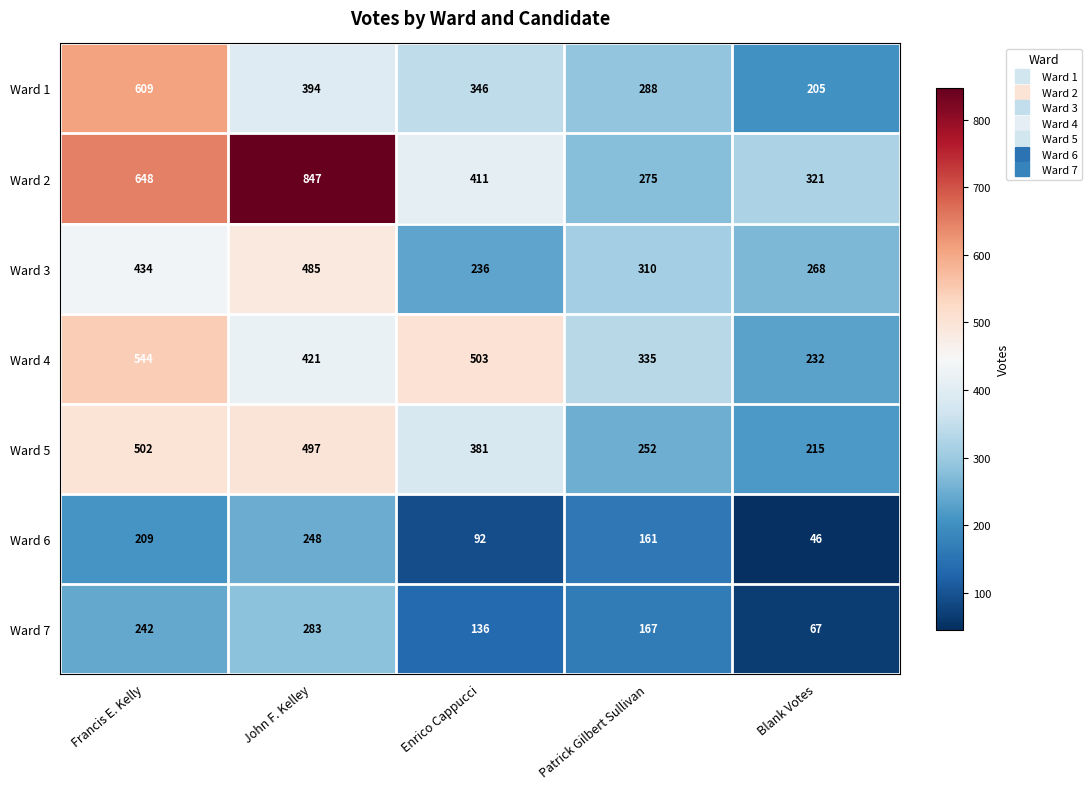

Count the Ward 6 values in the range 92 to 209.

3